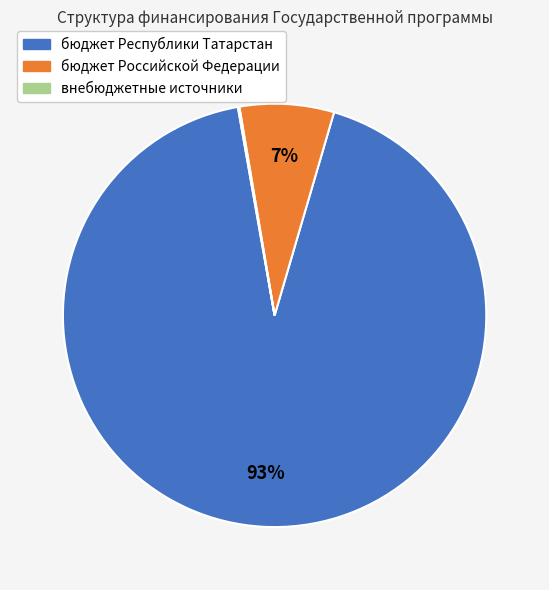

Between бюджет Российской Федерации and бюджет Республики Татарстан, which is larger?

бюджет Республики Татарстан